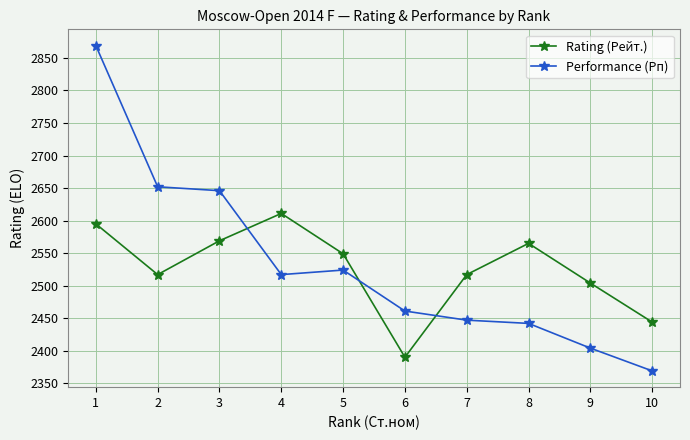

The value of Performance (Рп) at 9 is 2404. True or false?

True